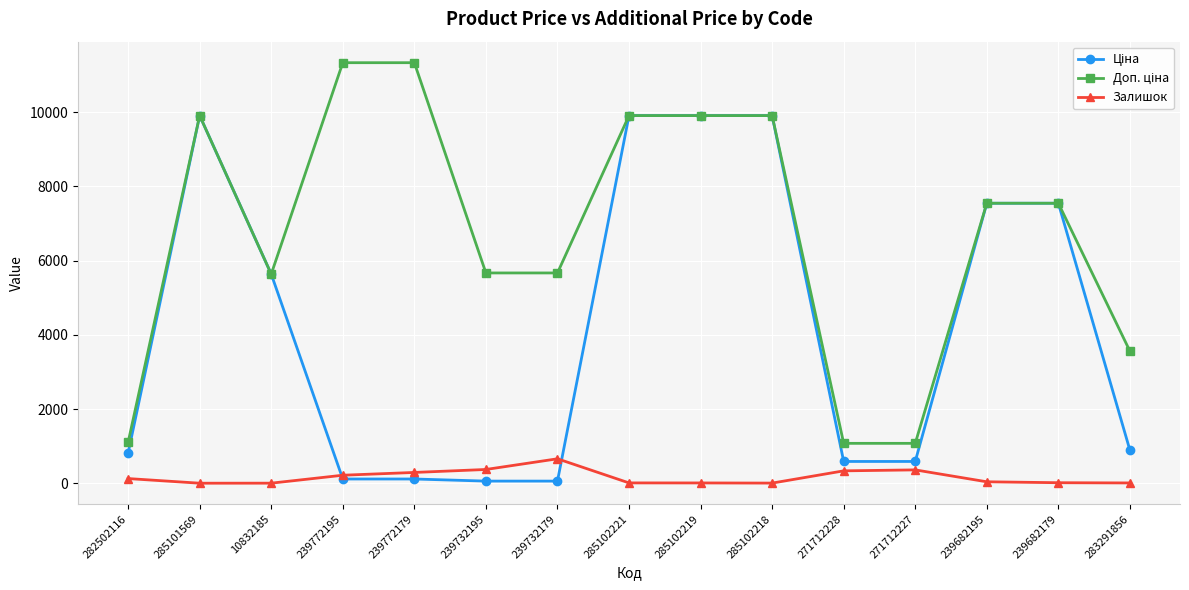

At how many categories does at least one series exceed 4633?

11